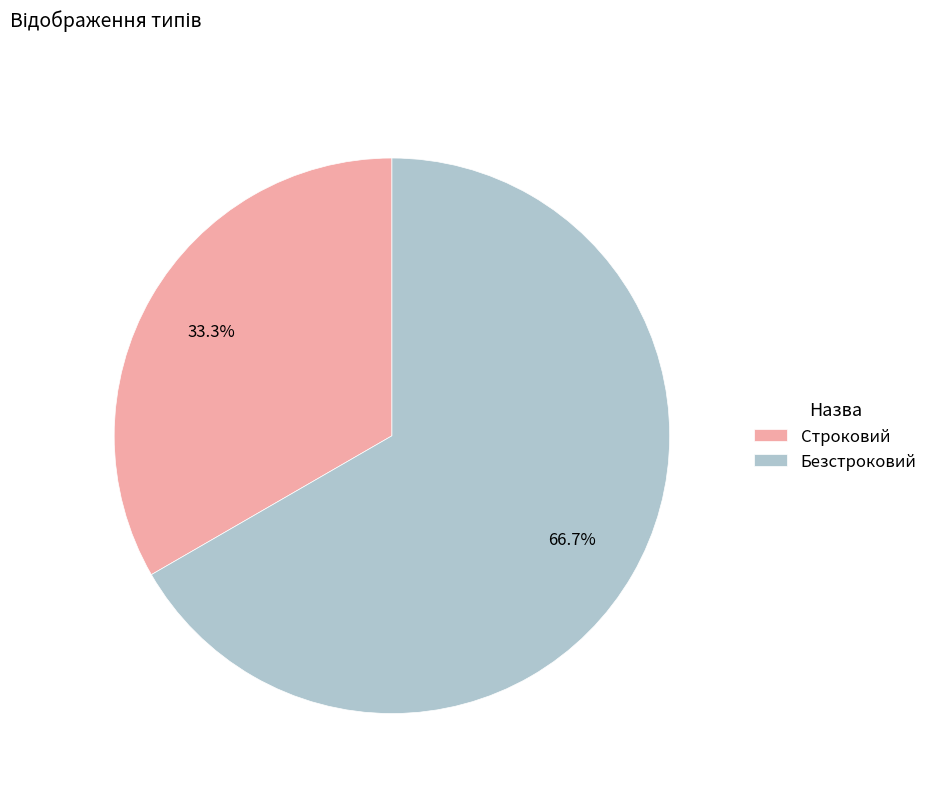

To the nearest percent, what portion does Строковий represent?

33%